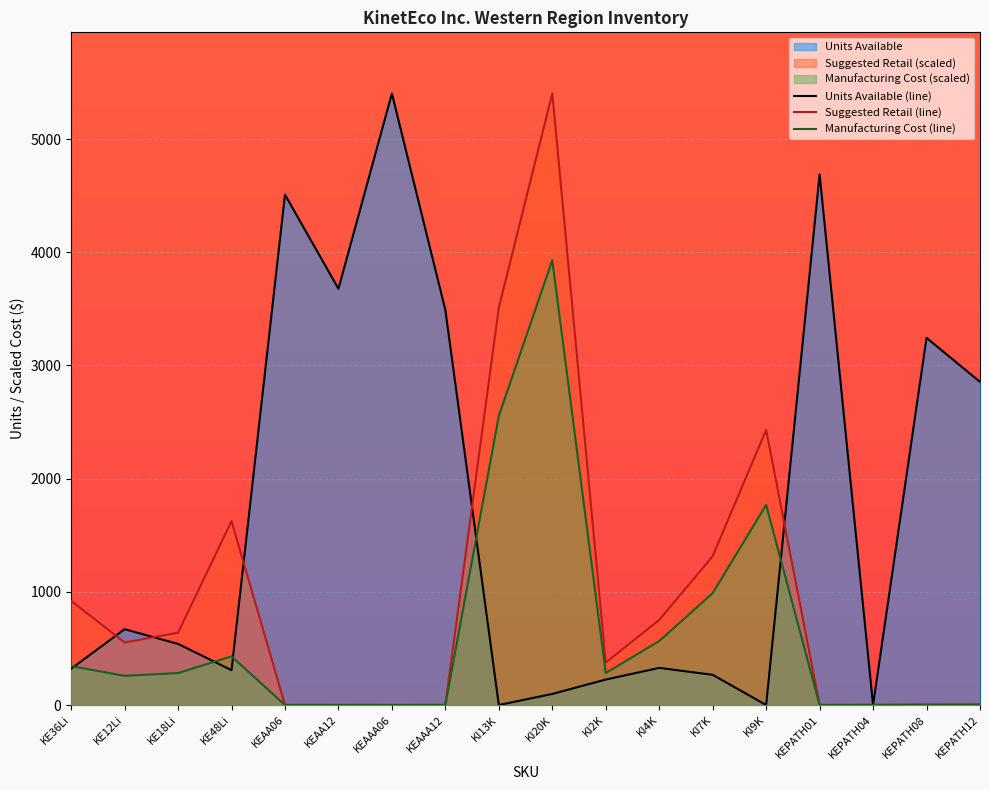

What is the label of the 5th point from the right?

KI9K